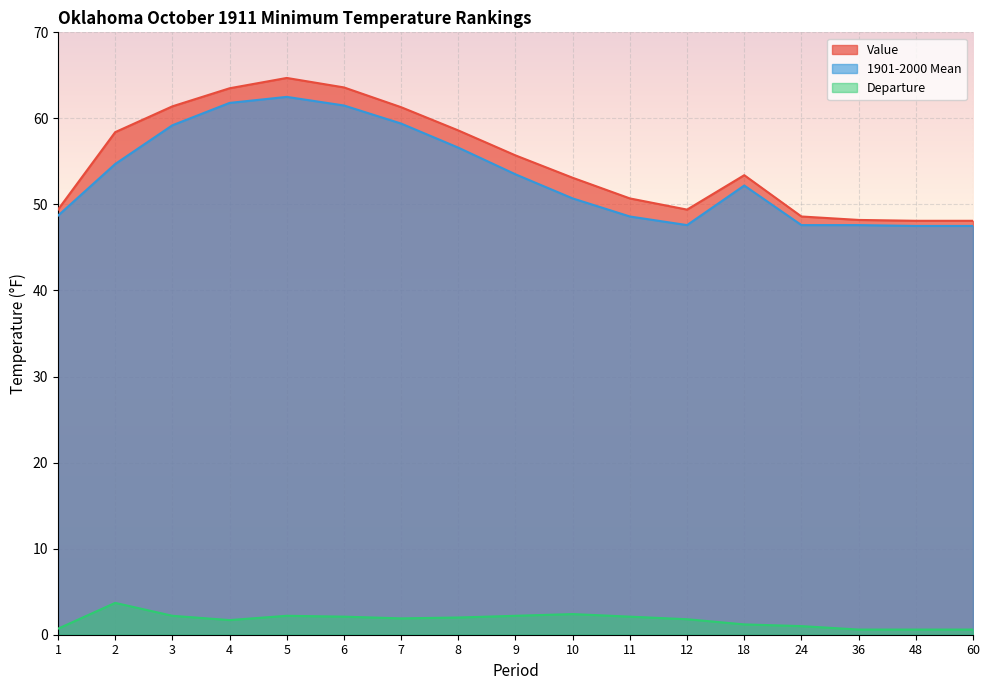

True or false: Departure and Value cross at least once.

False